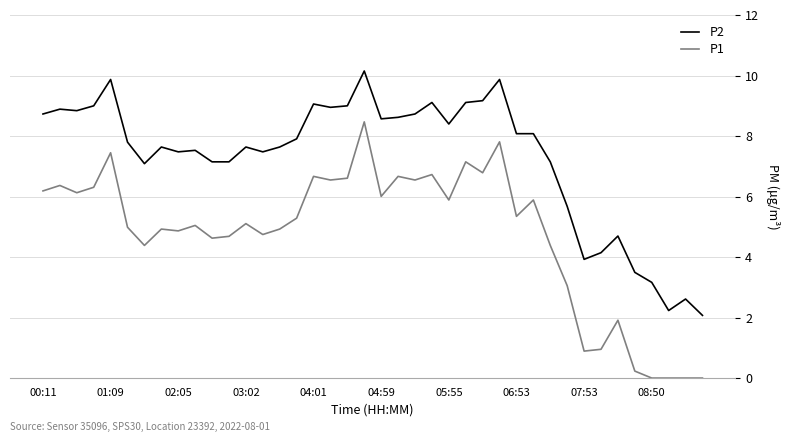

How many categories are shown in the chart?

40